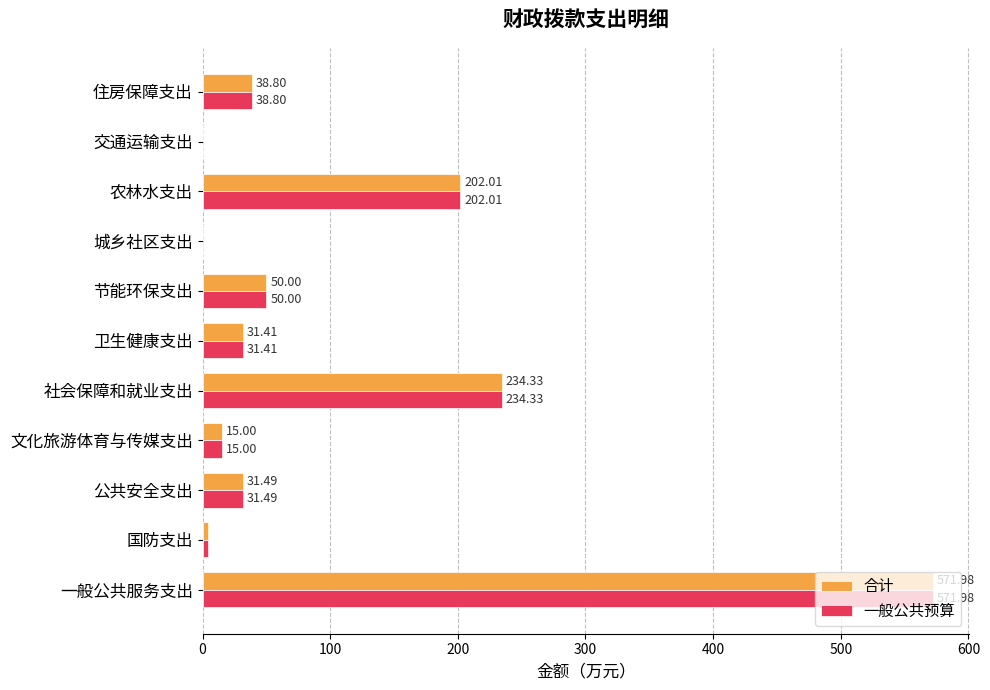

Which category has the highest value in the 合计 series?

一般公共服务支出